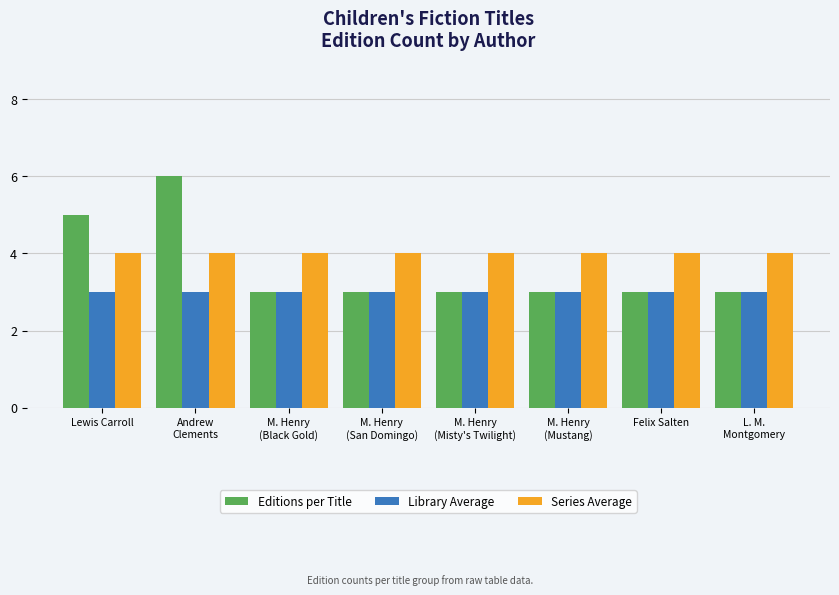

Reading right to left, extract all data points from this chart.

Editions per Title: 3	3	3	3	3	3	6	5
Library Average: 3	3	3	3	3	3	3	3
Series Average: 4	4	4	4	4	4	4	4